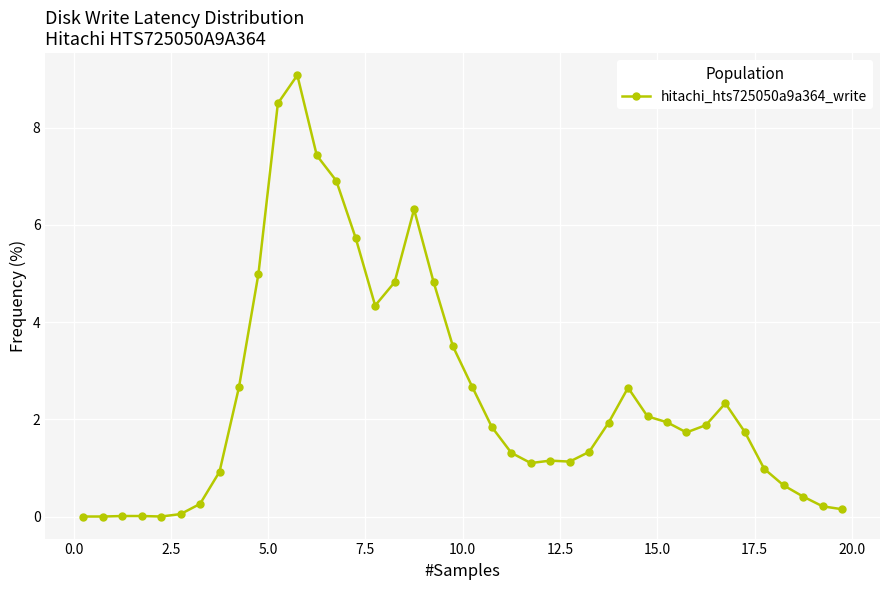

Count the number of data series in this chart.

1